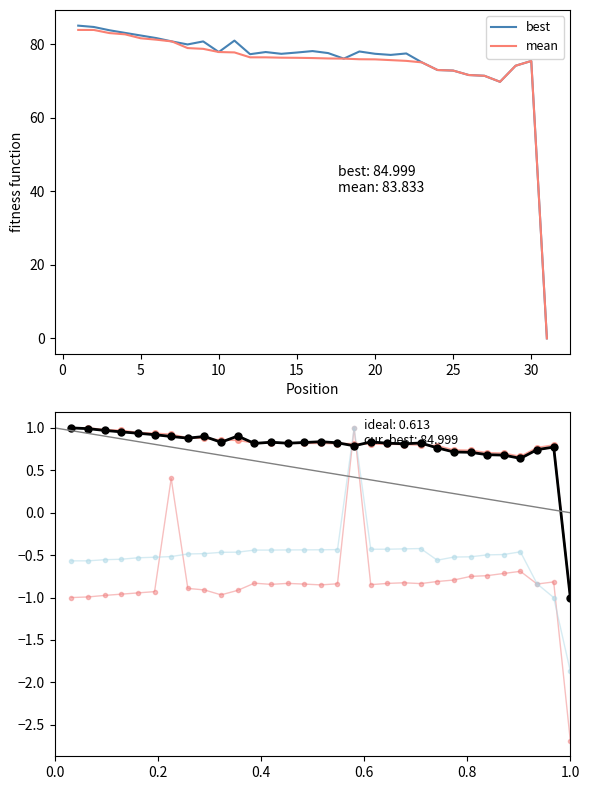

What are all the series names shown in the legend?

best, mean